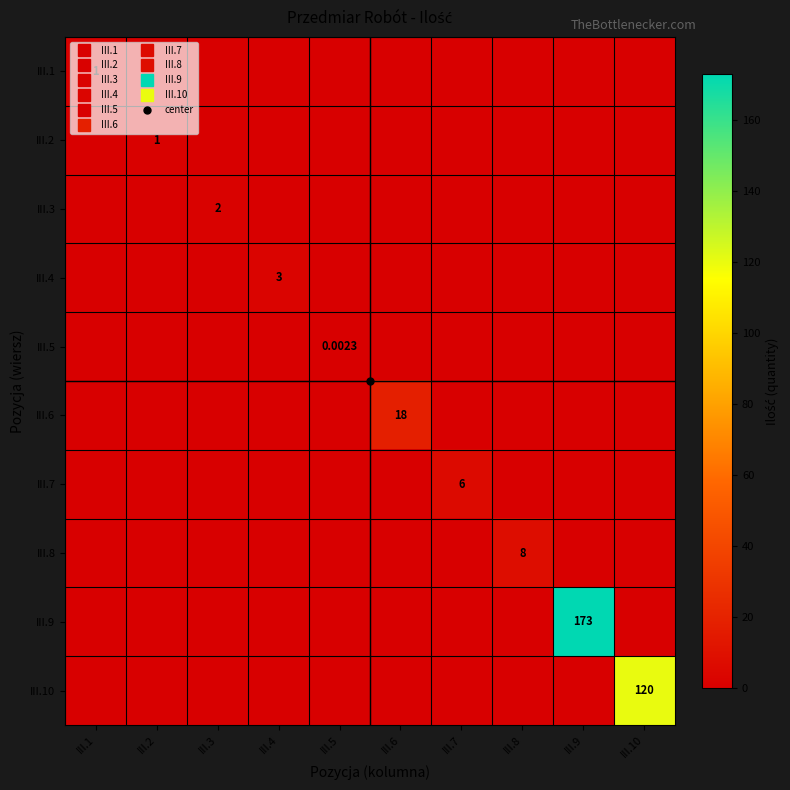

Rank the series by their maximum value, from lowest to highest.

III.5, III.1, III.2, III.3, III.4, III.7, III.8, III.6, III.10, III.9